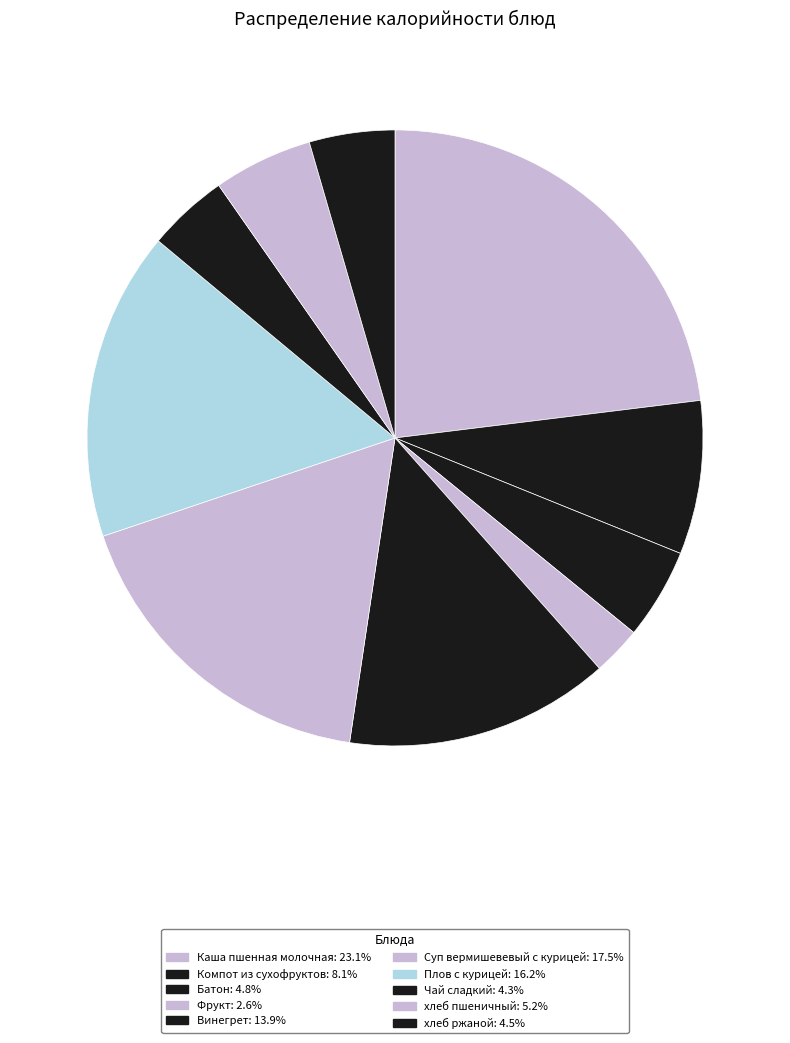

Which slice is the largest?

Каша пшенная молочная